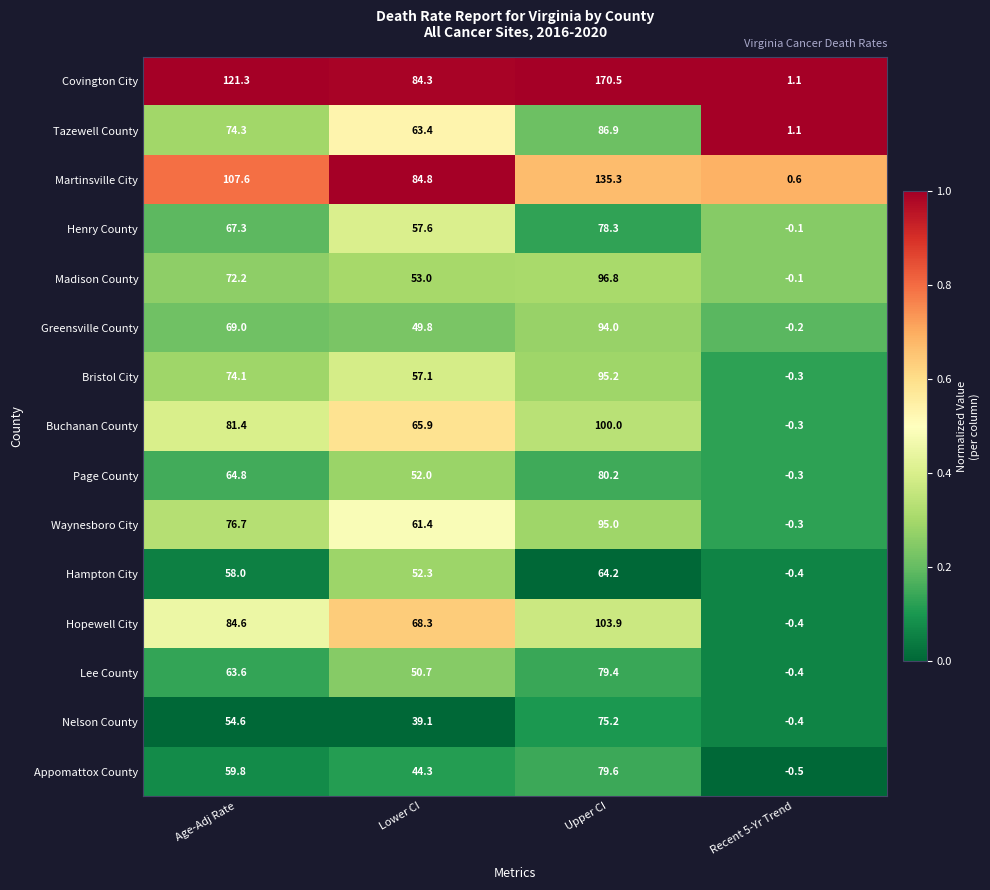

Which series has the largest range (max minus min)?

Covington City